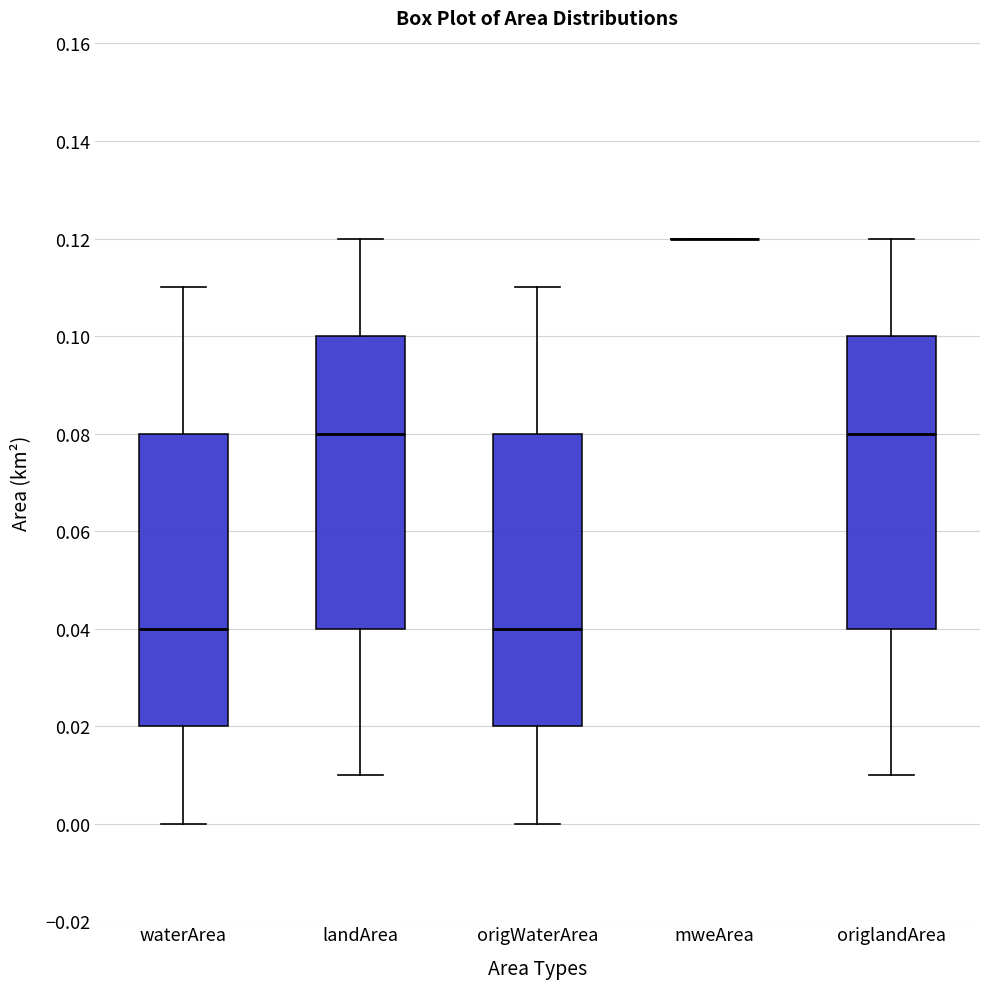

Reading left to right, transcribe this box plot: for each box, give where its median line is, the range the box spans, and where its two whiskers end, as read against the y-axis. The values are not printed on the chart, so give them approximately, as read against the axis.

waterArea: median 0.04, box 0.02 to 0.08, whiskers 0.00 to 0.11
landArea: median 0.08, box 0.04 to 0.10, whiskers 0.01 to 0.12
origWaterArea: median 0.04, box 0.02 to 0.08, whiskers 0.00 to 0.11
mweArea: box collapsed to a line at 0.12, whiskers 0.12 to 0.12
origlandArea: median 0.08, box 0.04 to 0.10, whiskers 0.01 to 0.12